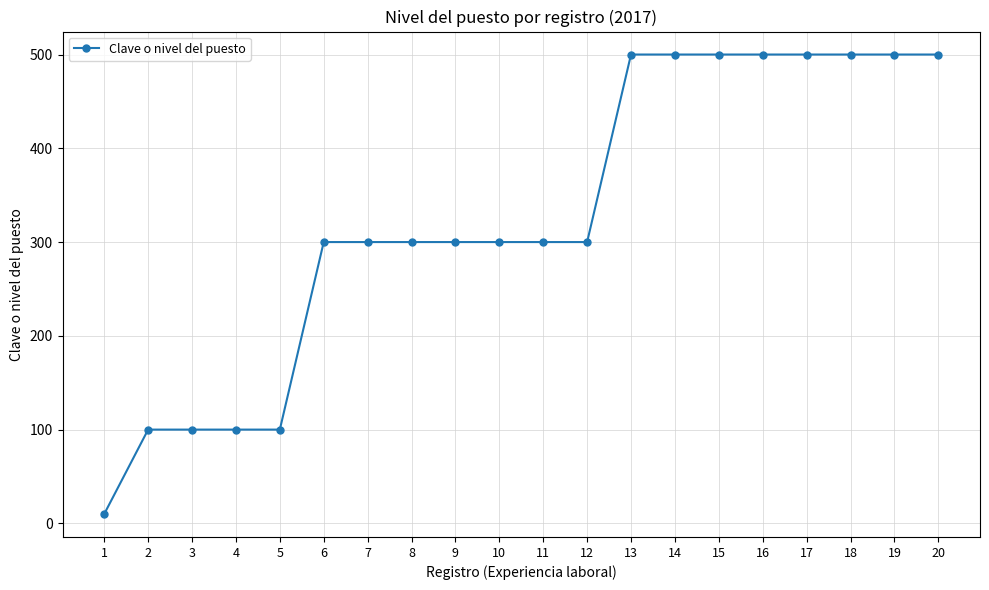

What is the greatest value displayed?

500